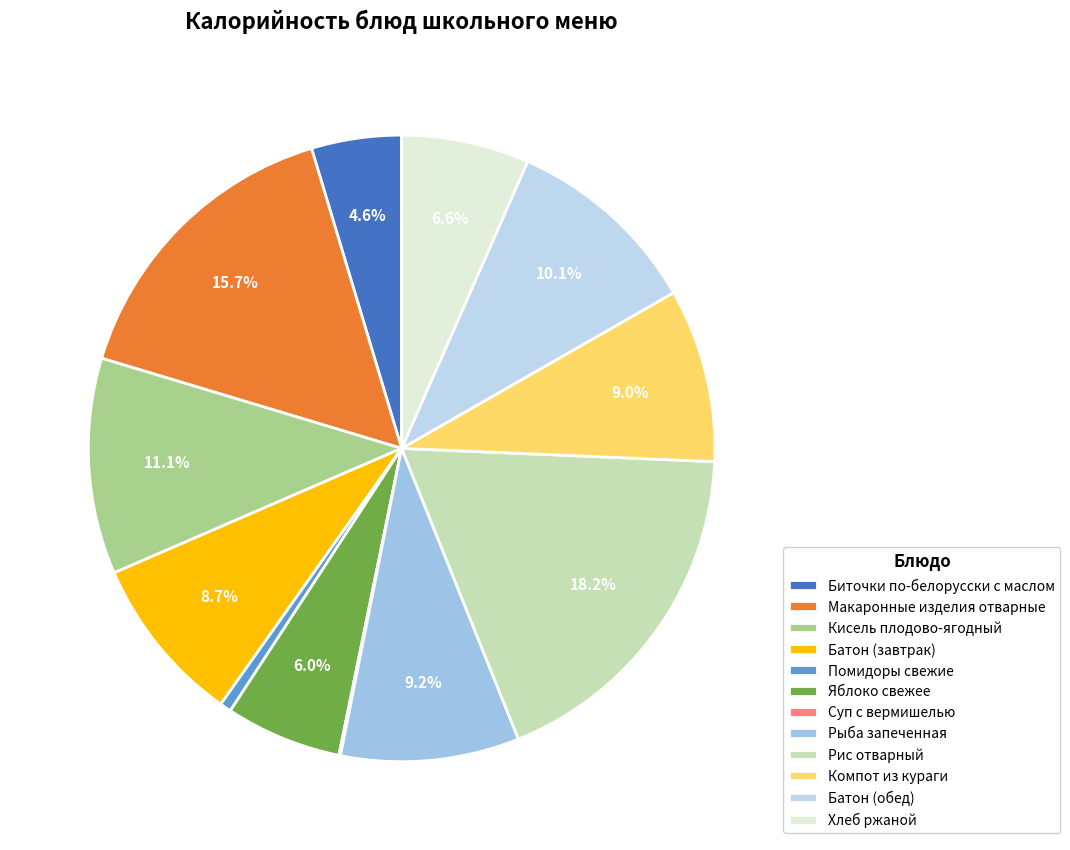

What percentage is the Батон (завтрак) slice, to the nearest percent?

9%